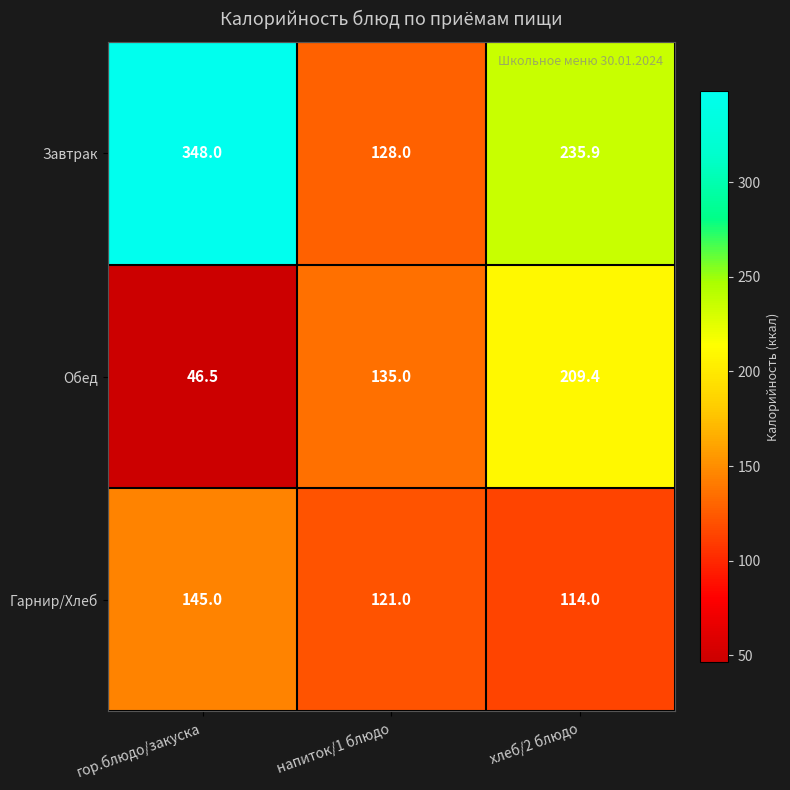

How many data points in Гарнир/Хлеб are less than 121?

1